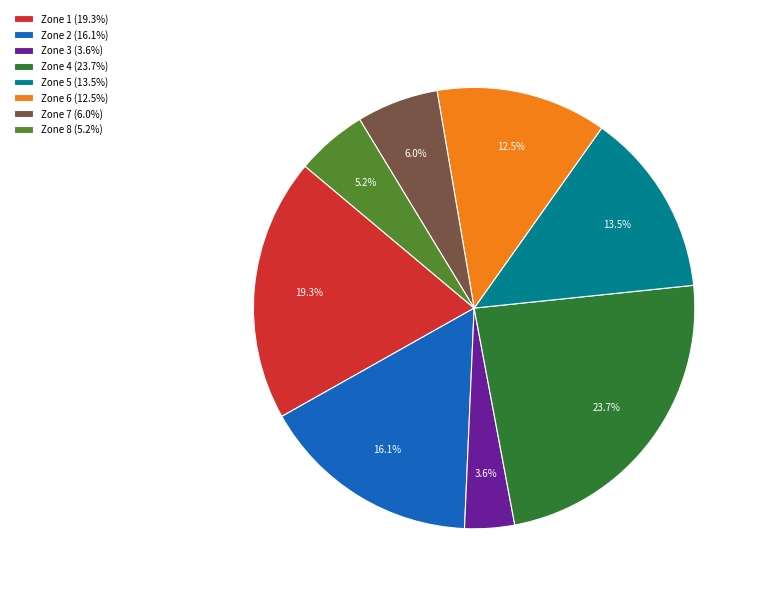

To the nearest percent, what portion does Zone 1 represent?

19%